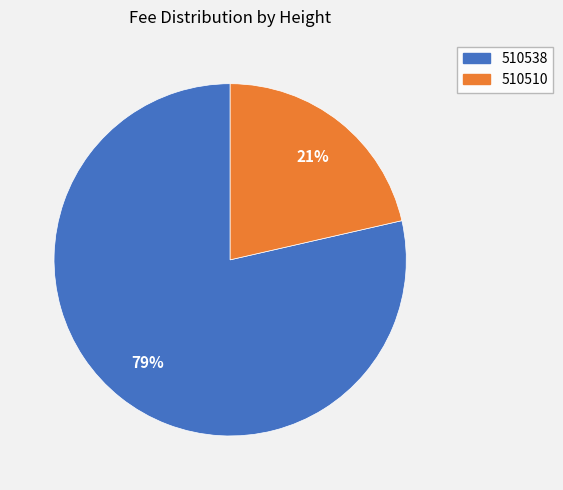

Is the sum of 510538 and 510510 greater than half?

Yes